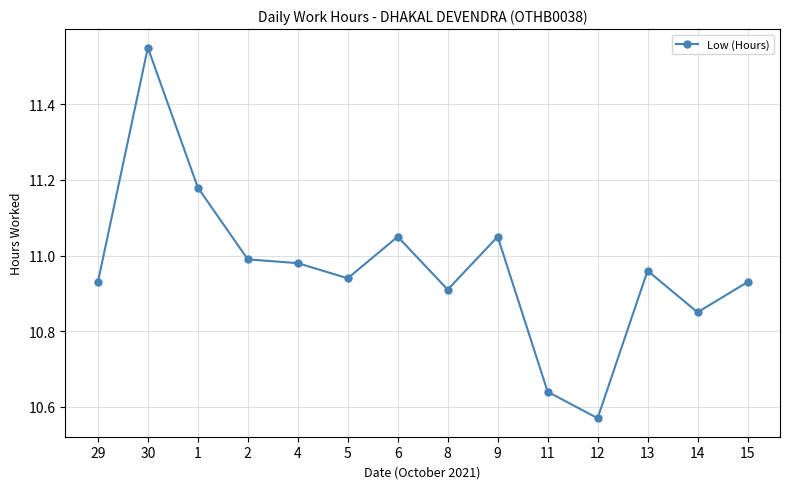

At which label is the value closest to 11?

2